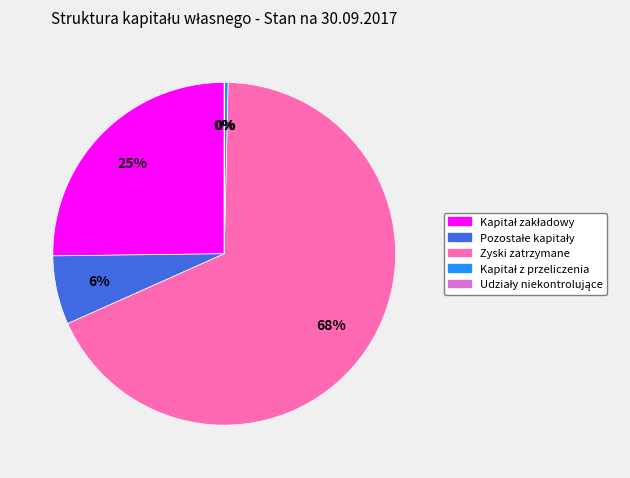

Is there any slice that represents more than half of the pie?

Yes